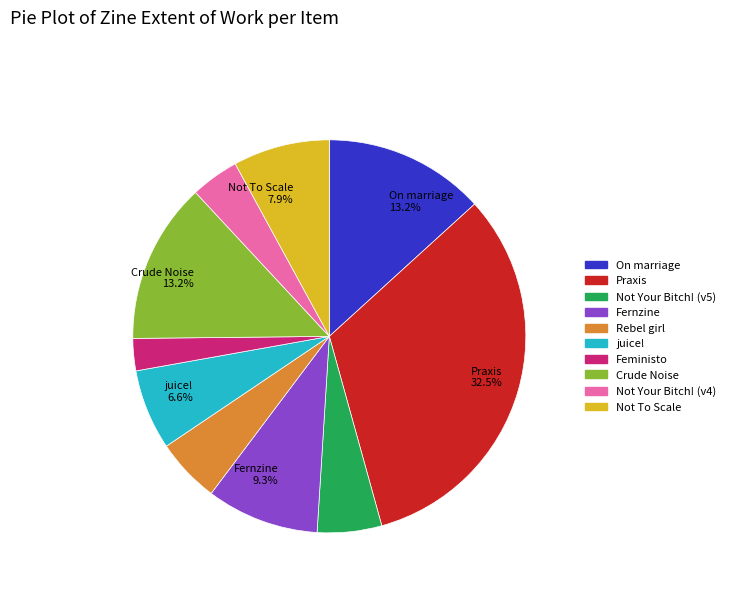

Between Fernzine and Crude Noise, which is larger?

Crude Noise